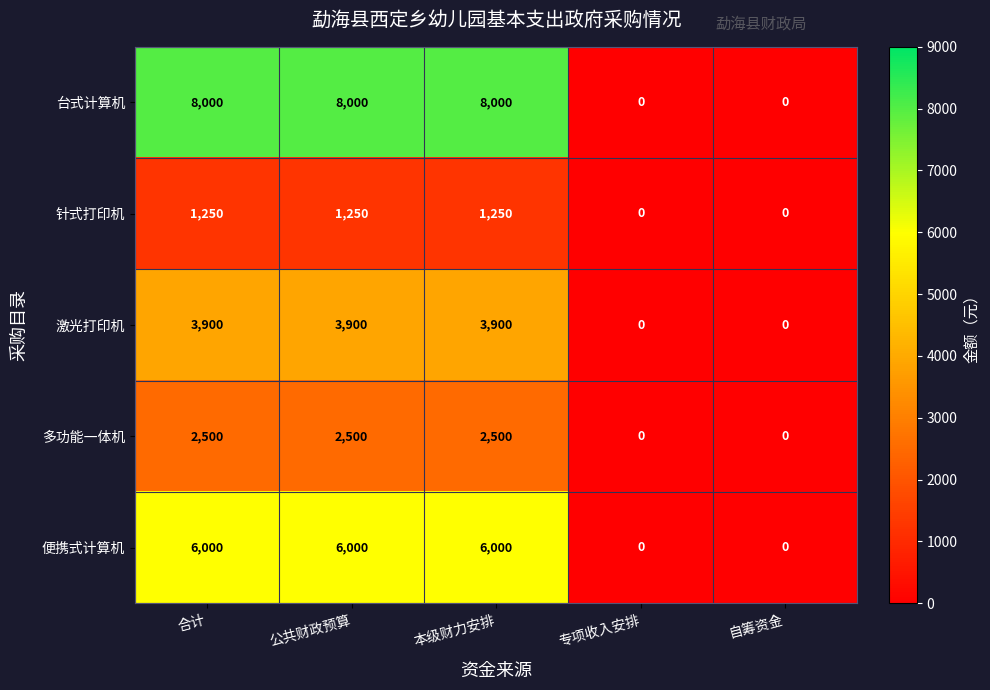

Is it true that 台式计算机 equals 4718 at 合计?

False